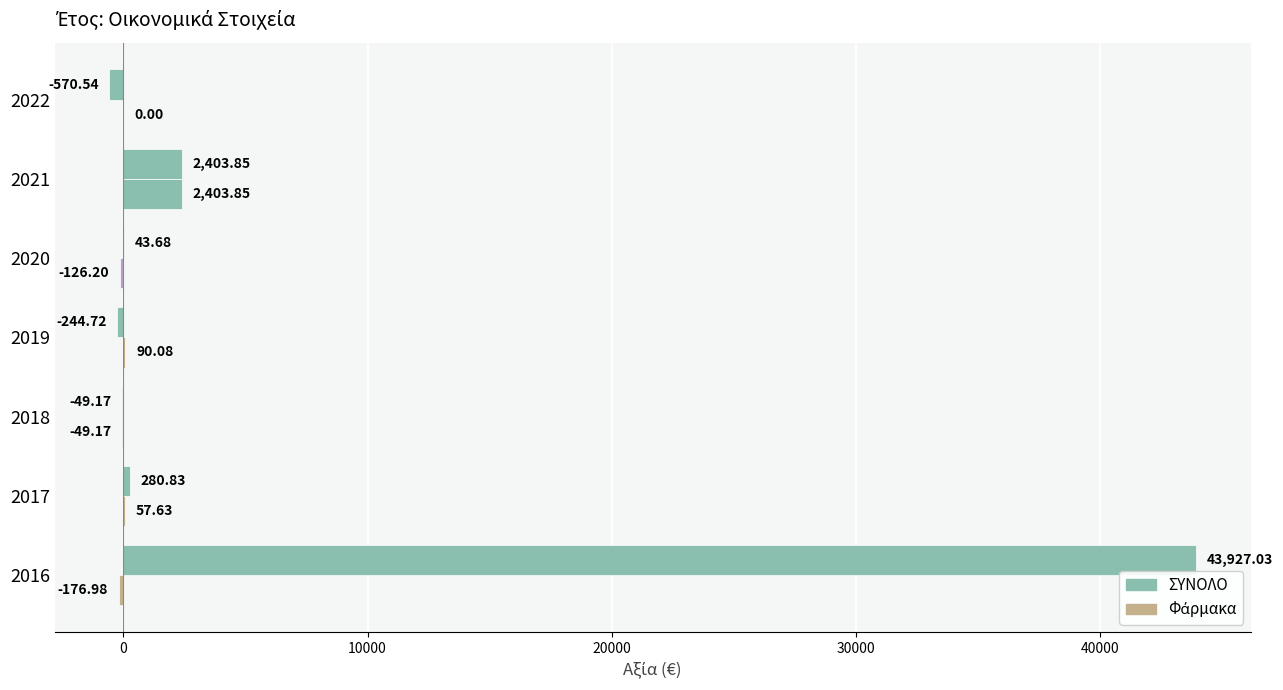

Which series has the largest total across all categories?

ΣΥΝΟΛΟ